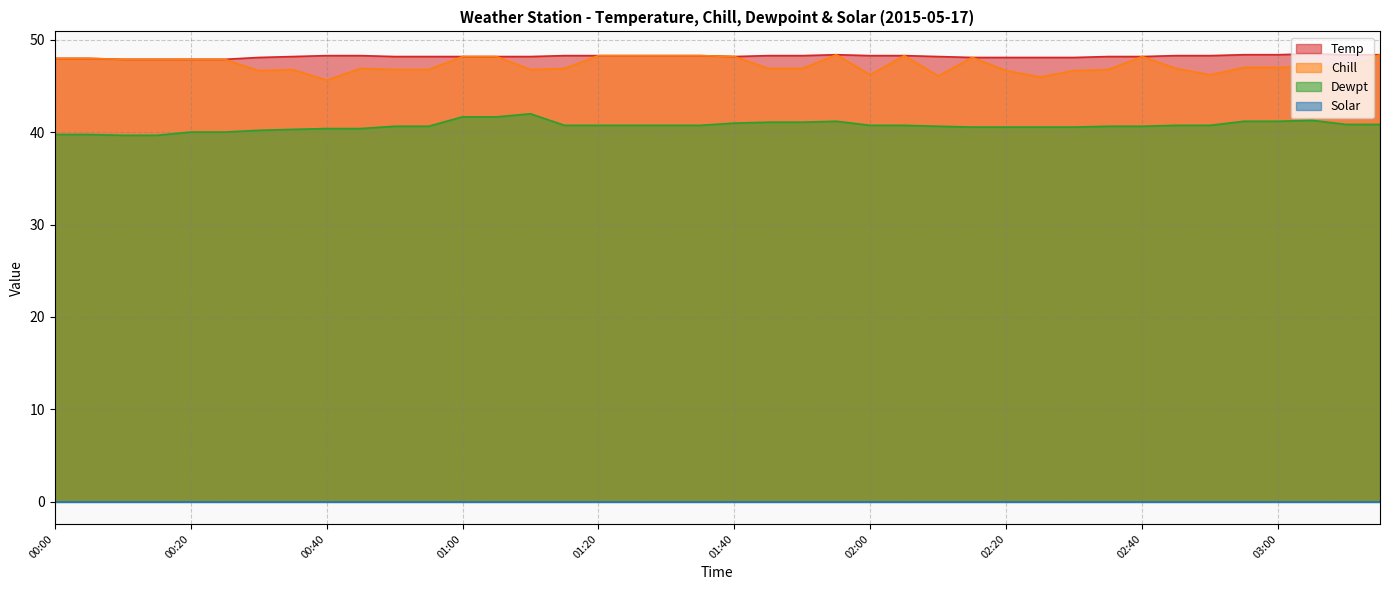

Read the Temp value at 00:35.

48.2